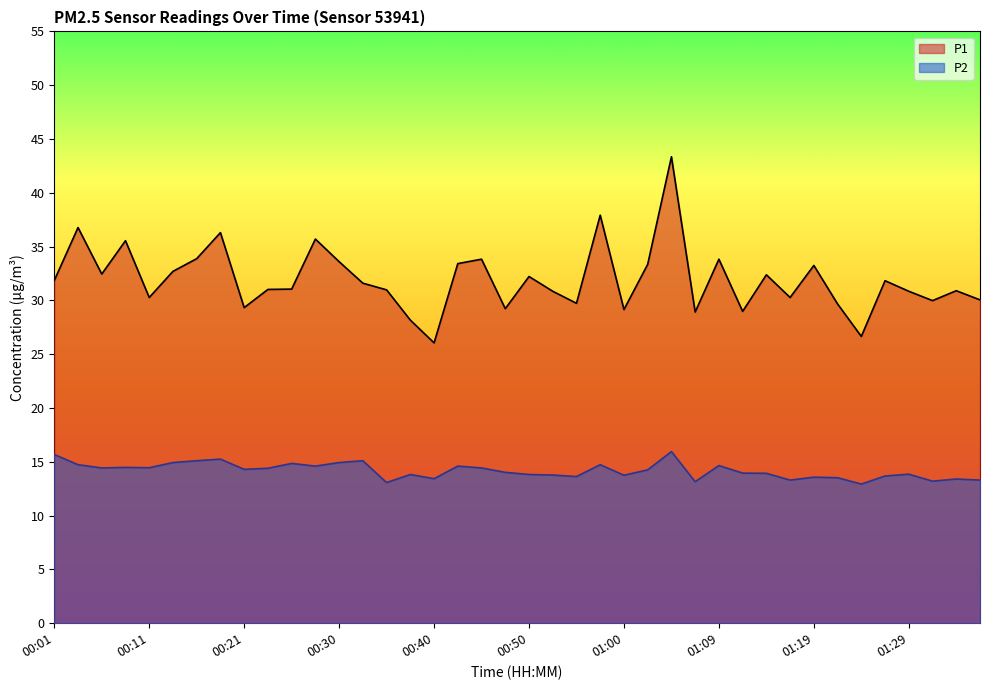

True or false: P1 has more than 0 points higher than both neighbors.

True